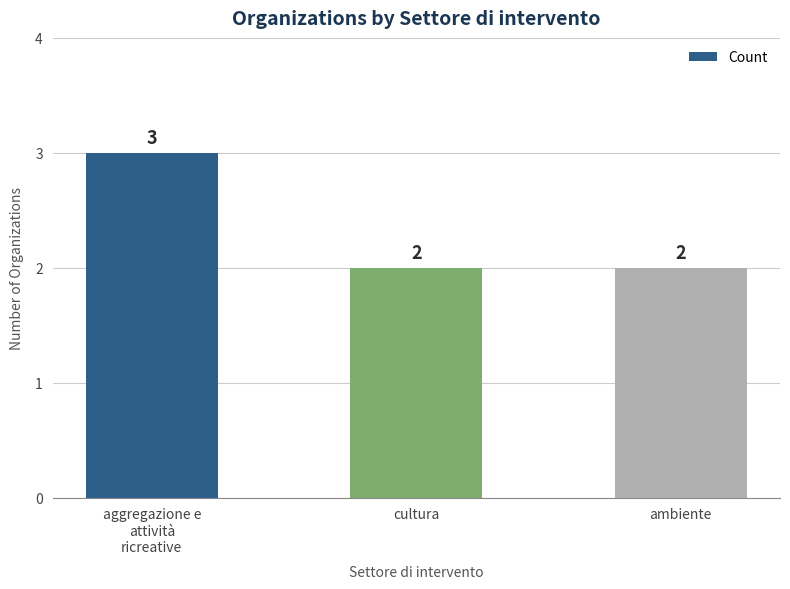

Count the number of categories in the chart.

3